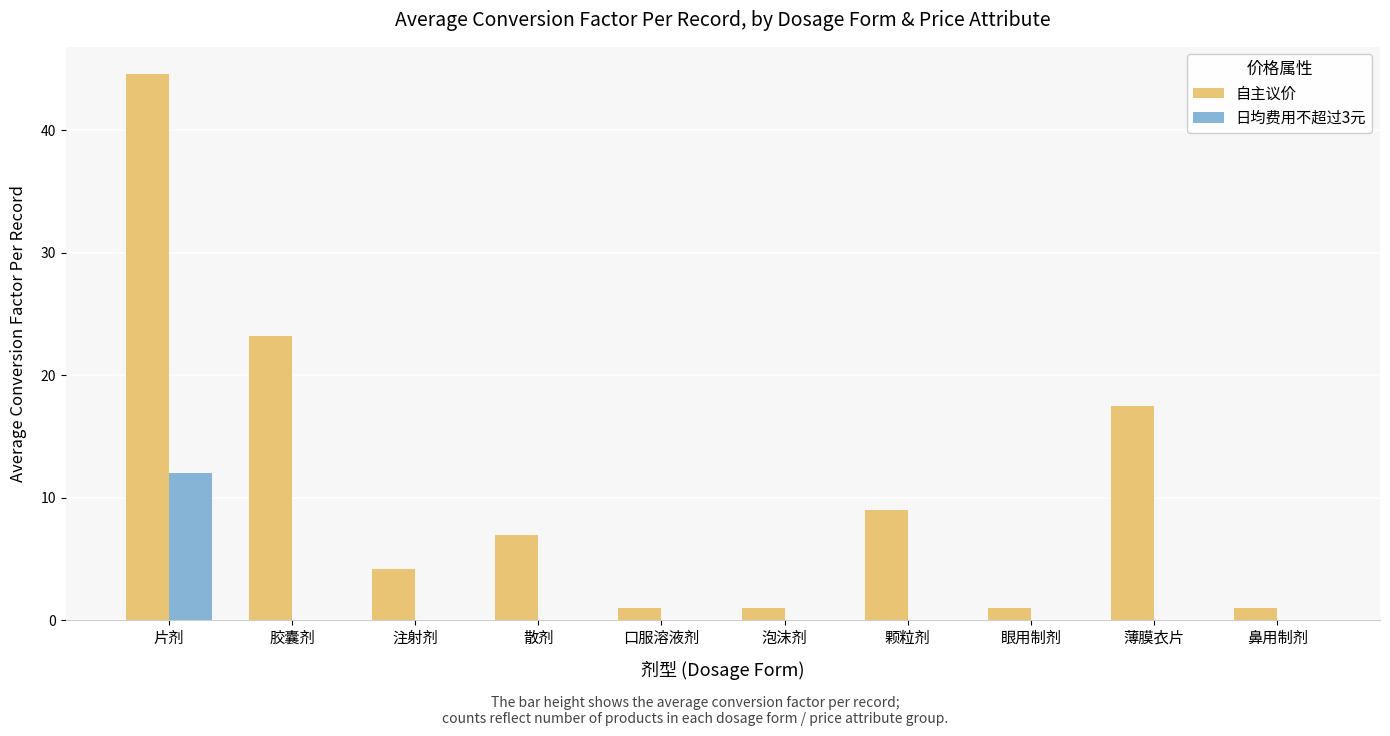

What is the sum of all 日均费用不超过3元 values?

12.0